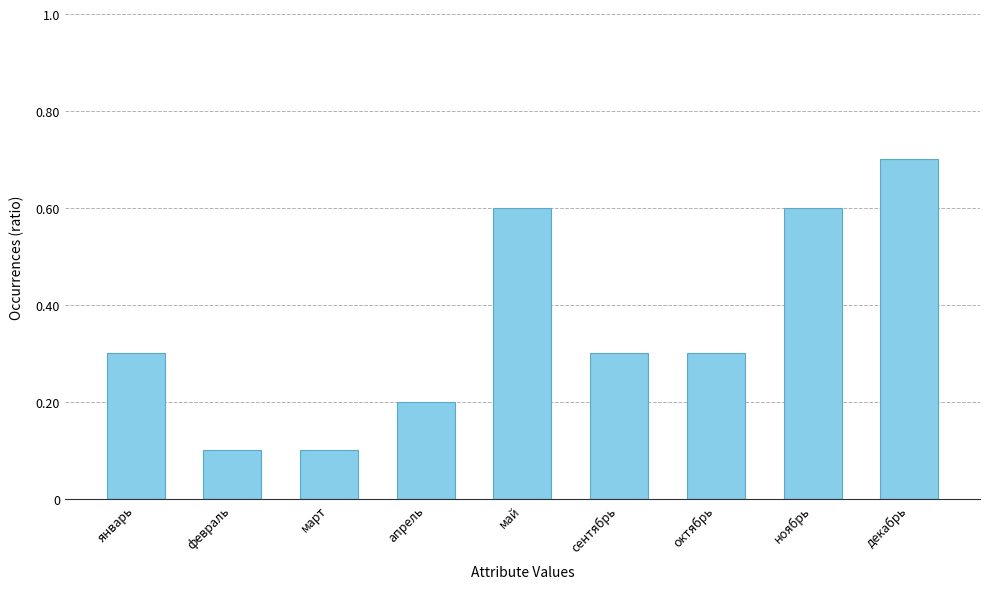

What position from the right is сентябрь?

4